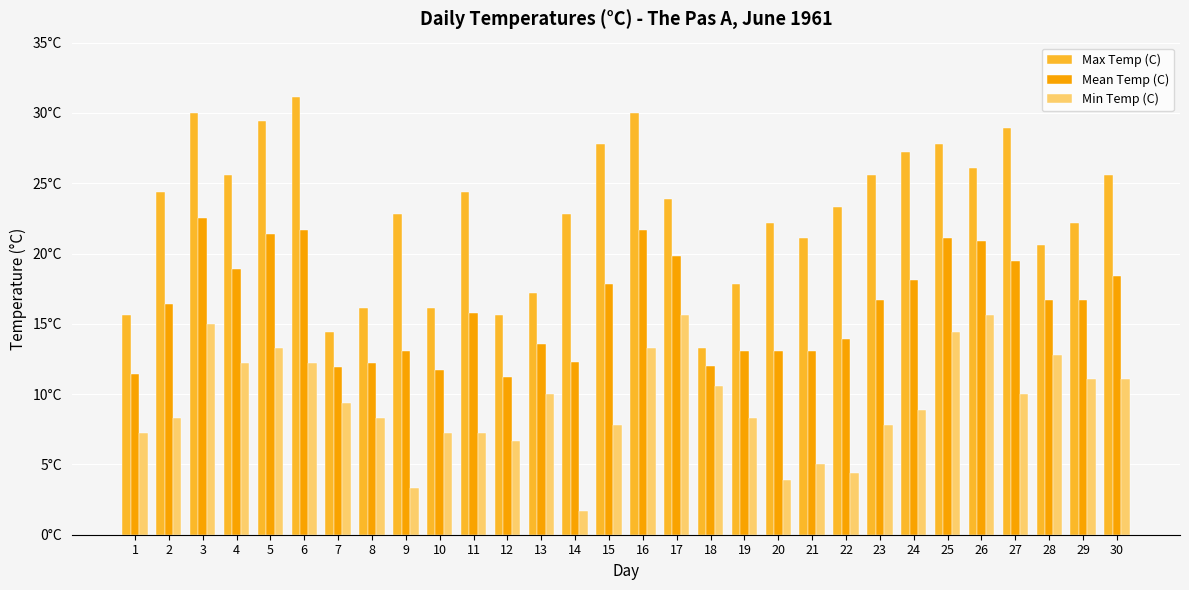

Which series changed the most between 9 and 13?

Min Temp (C)